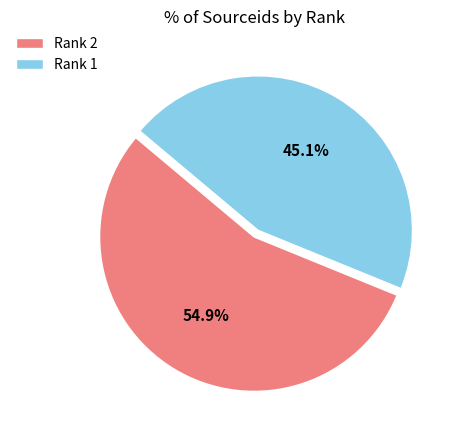

Do Rank 2 and Rank 1 together represent more than half of the pie?

Yes